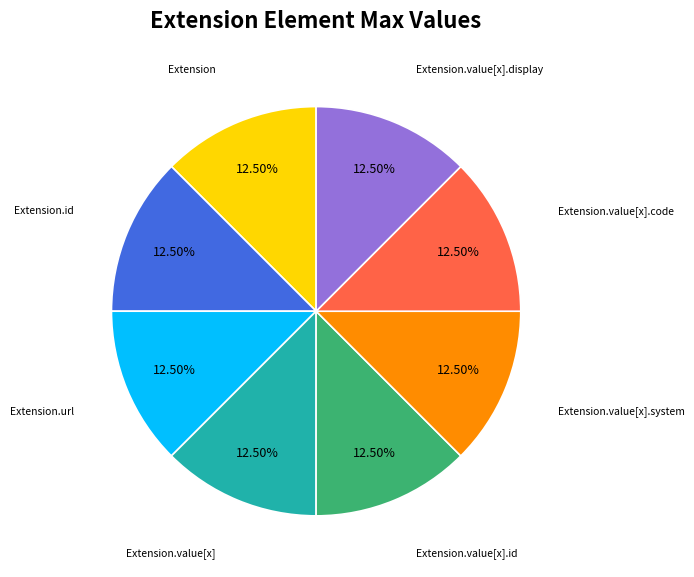

Is the sum of Extension.value[x] and Extension greater than half?

No